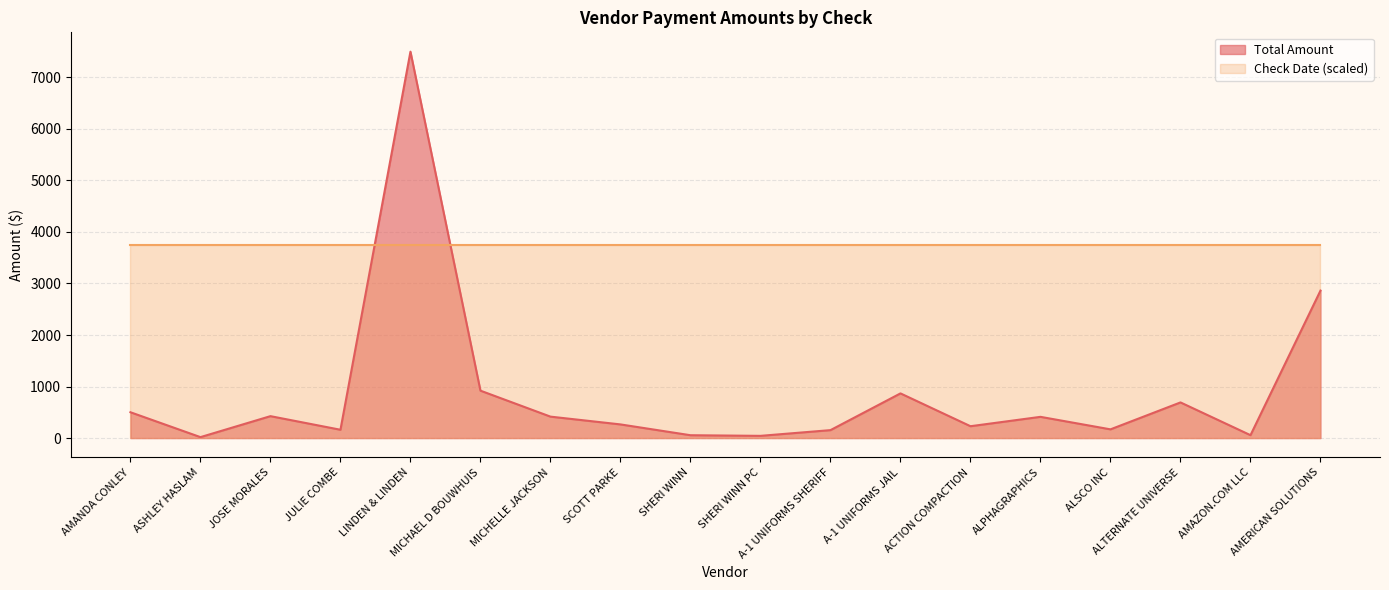

True or false: the data shows 416.0 at MICHELLE JACKSON.

True